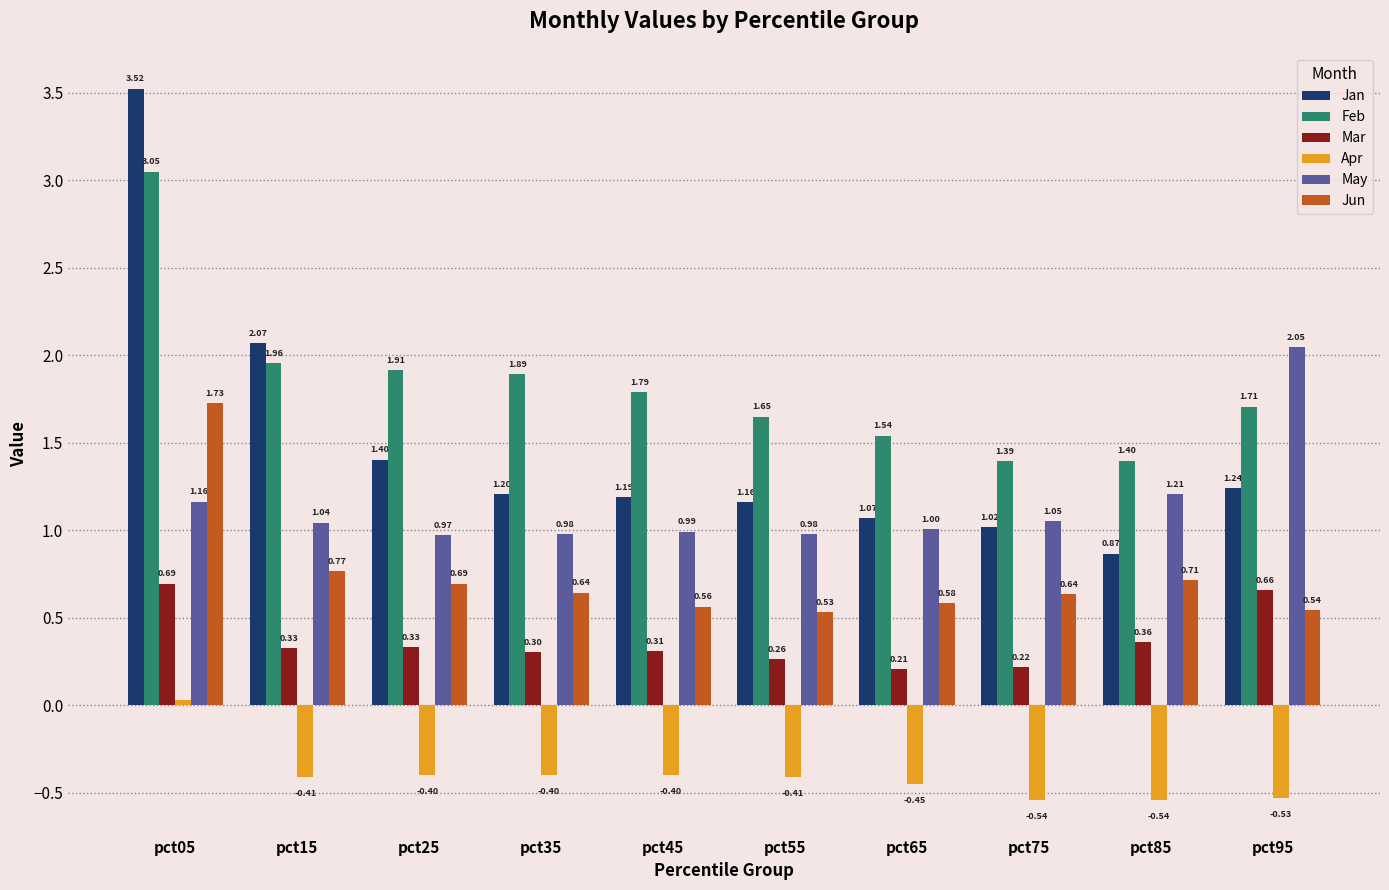

Count the Jun values in the range 0 to 1.

9